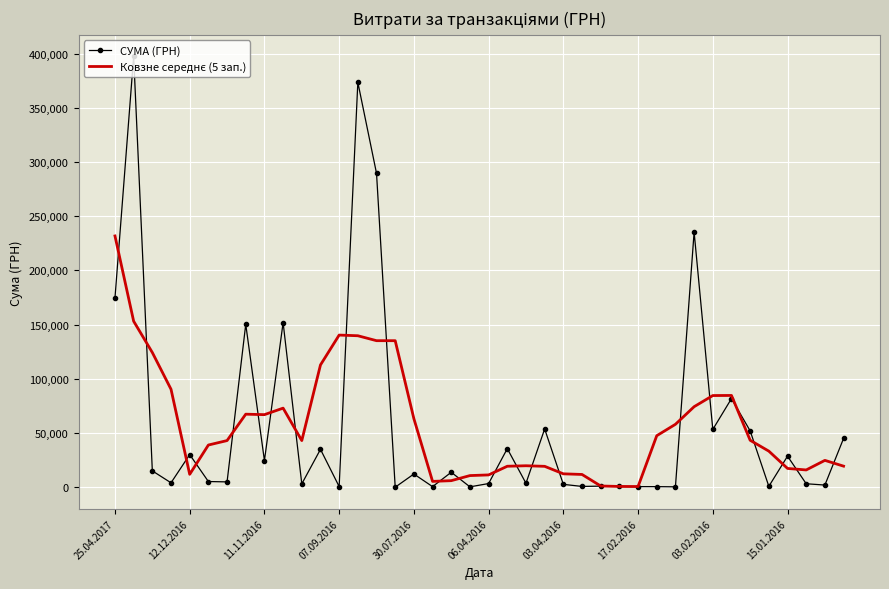

What is the greatest value displayed?

397314.8